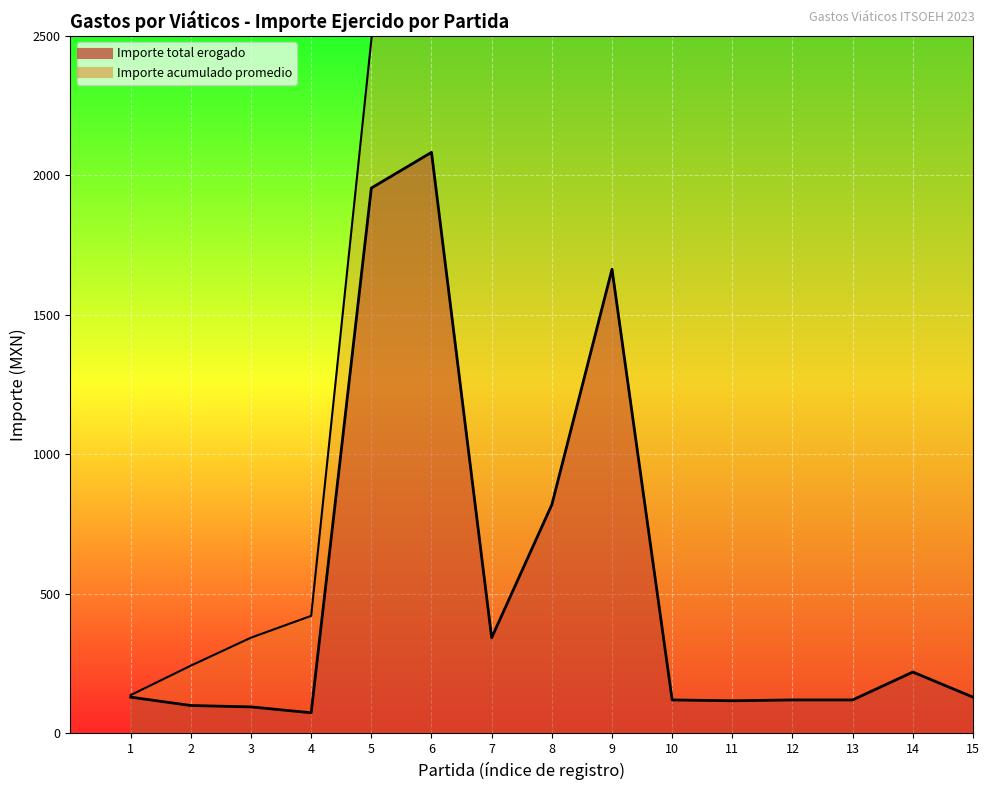

What is the ratio of the value at 3 to the value at 2?

0.9